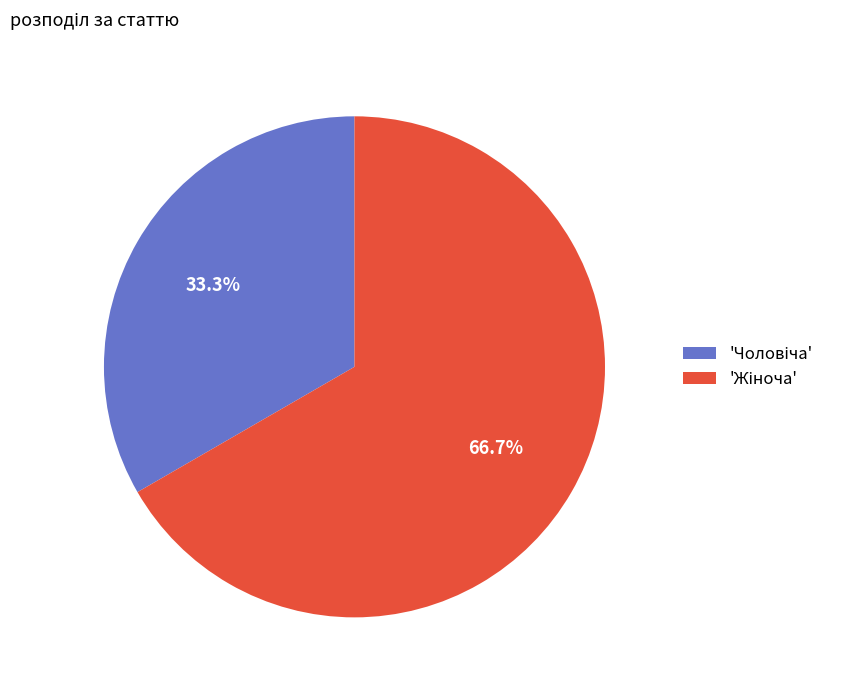

How many slices are in this pie chart?

2